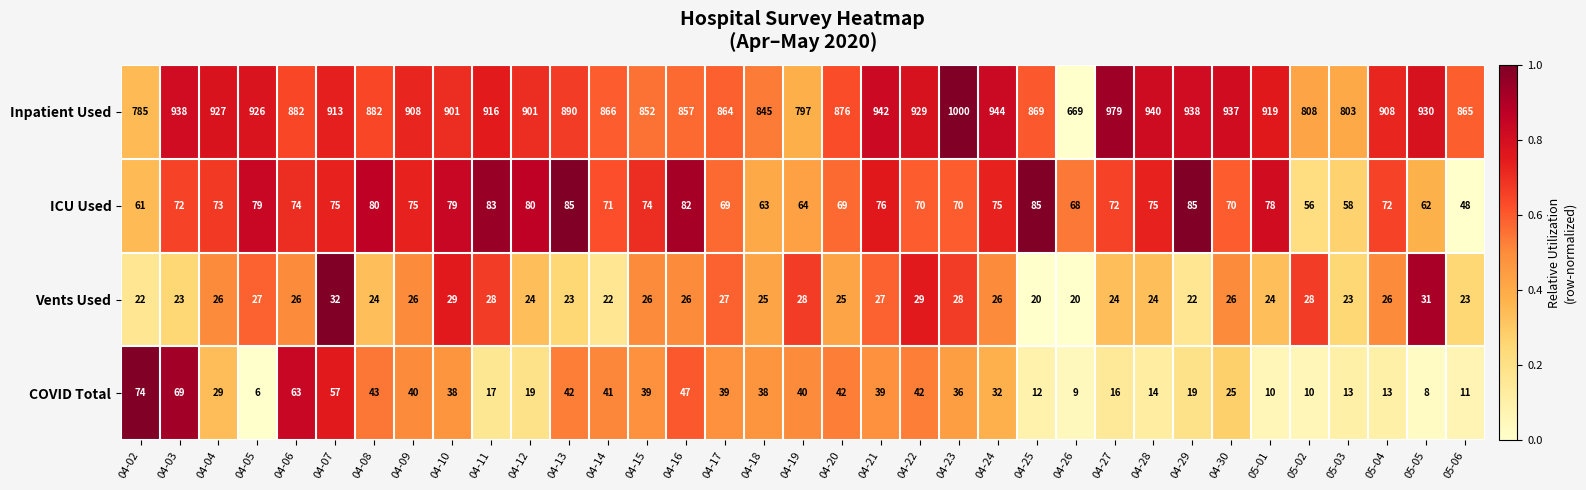

Between 04-04 and 04-05, which series saw the biggest shift?

COVID Total